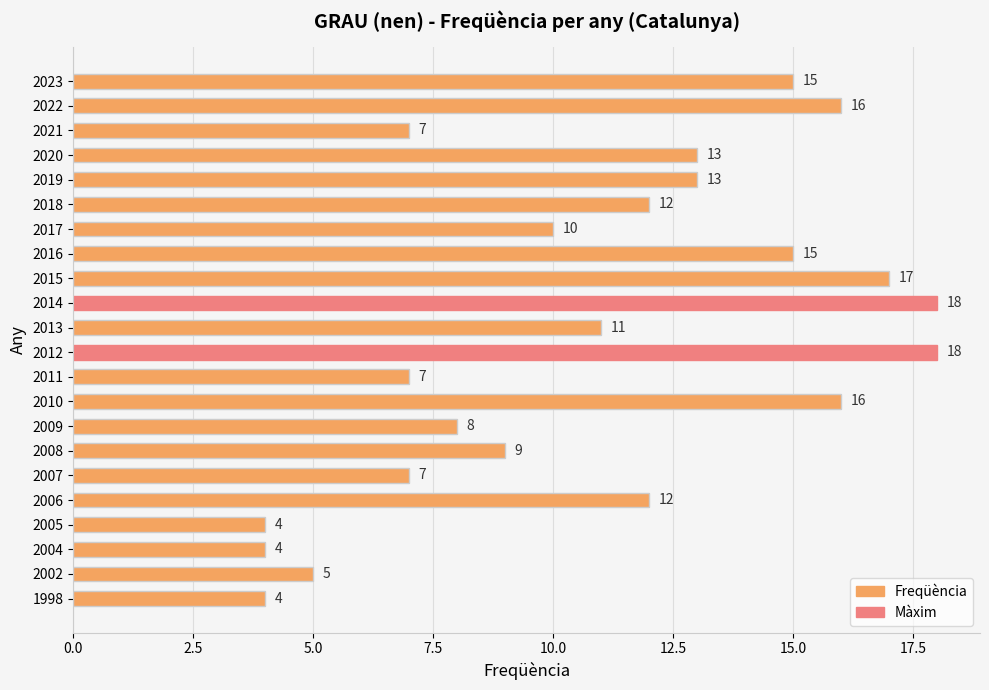

What is the sum of the values at 2002 and 2006?

17